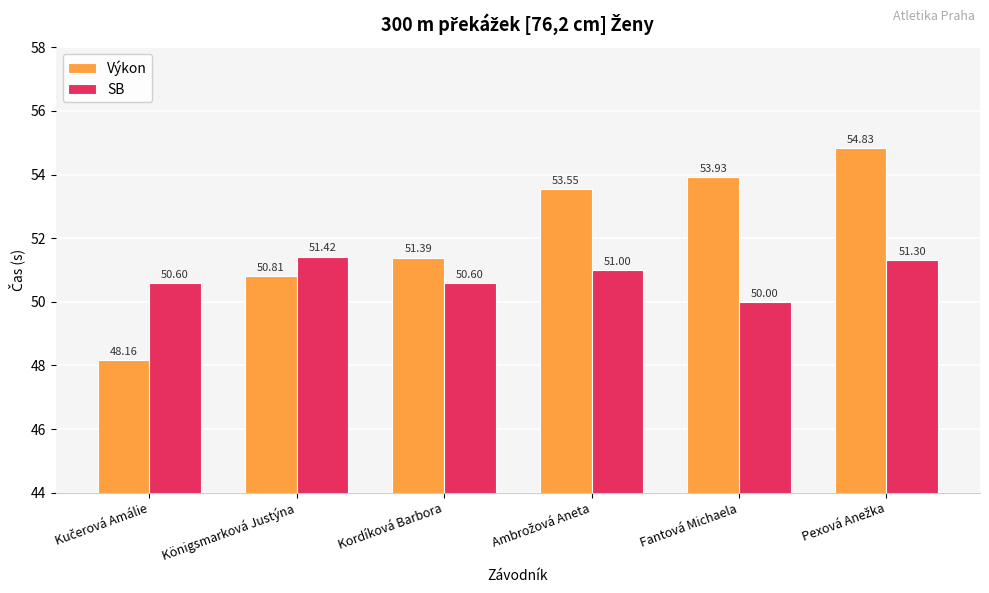

How many distinct data groups are displayed?

2